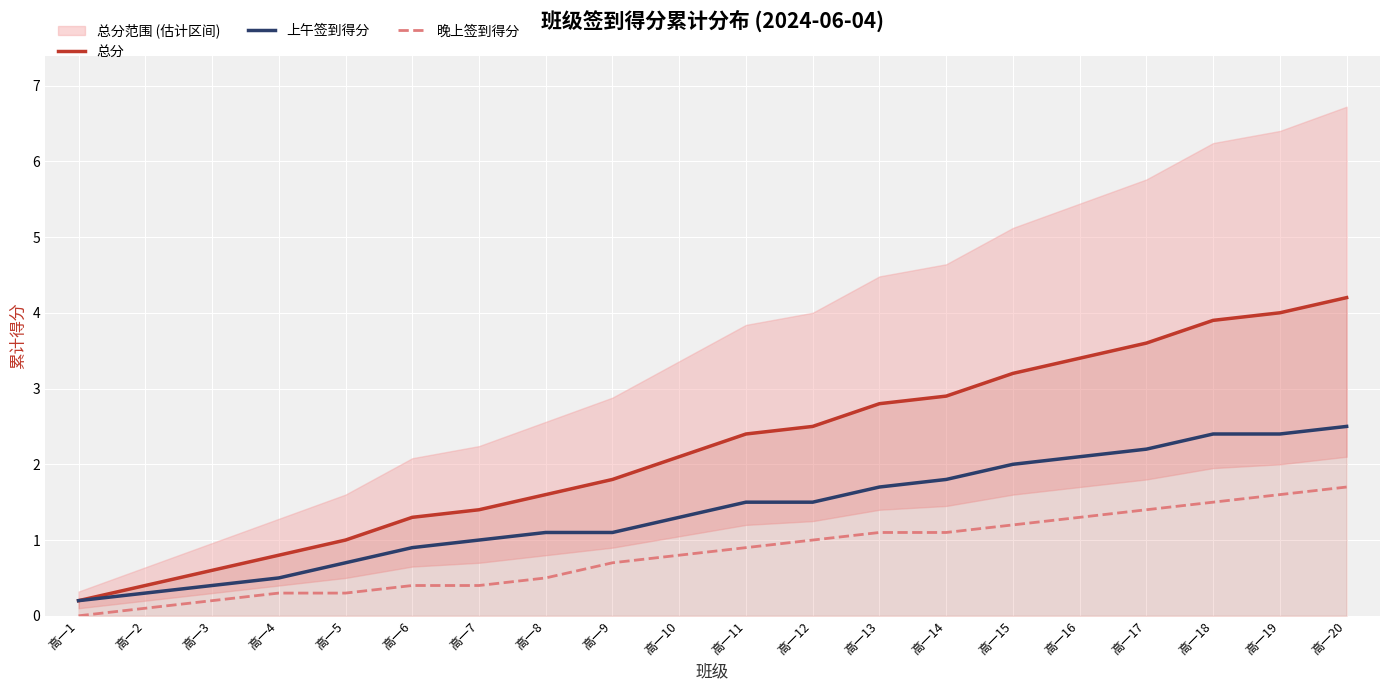

True or false: 总分 and 晚上签到得分 cross at least once.

False